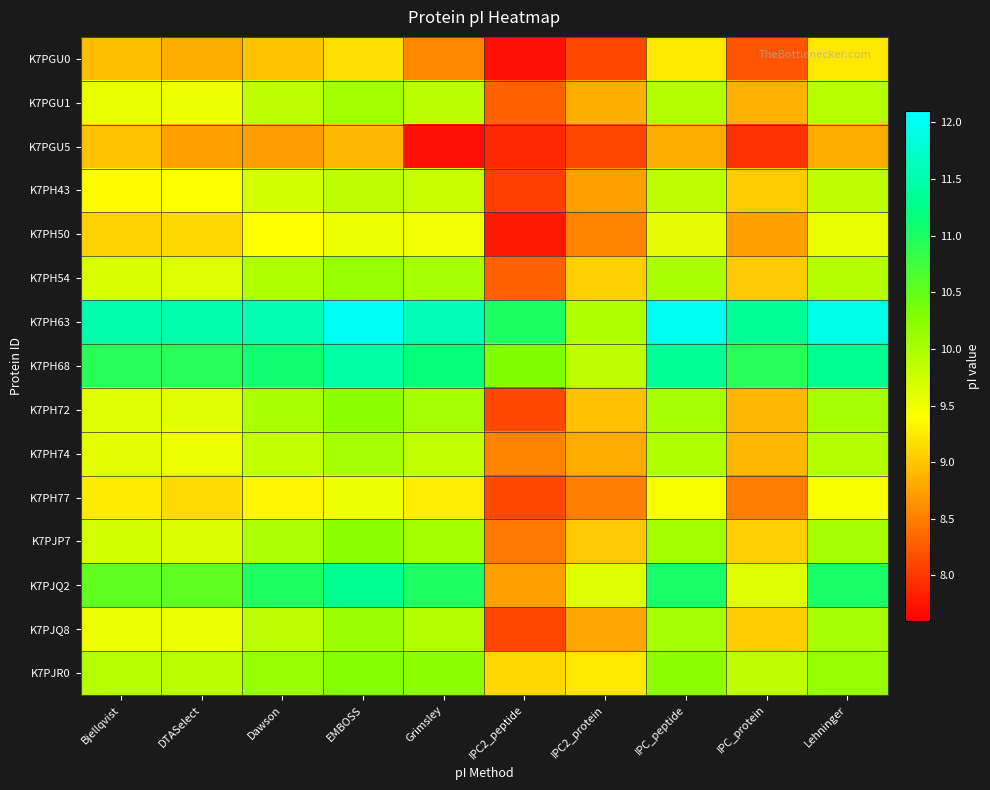

Which series changed the most between Grimsley and Lehninger?

K7PGU5